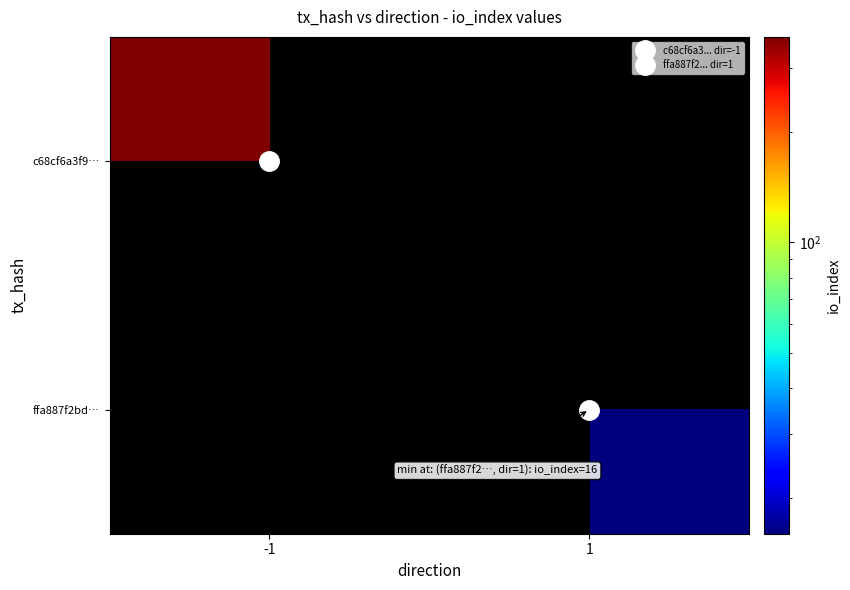

At how many categories does at least one series exceed 54?

1